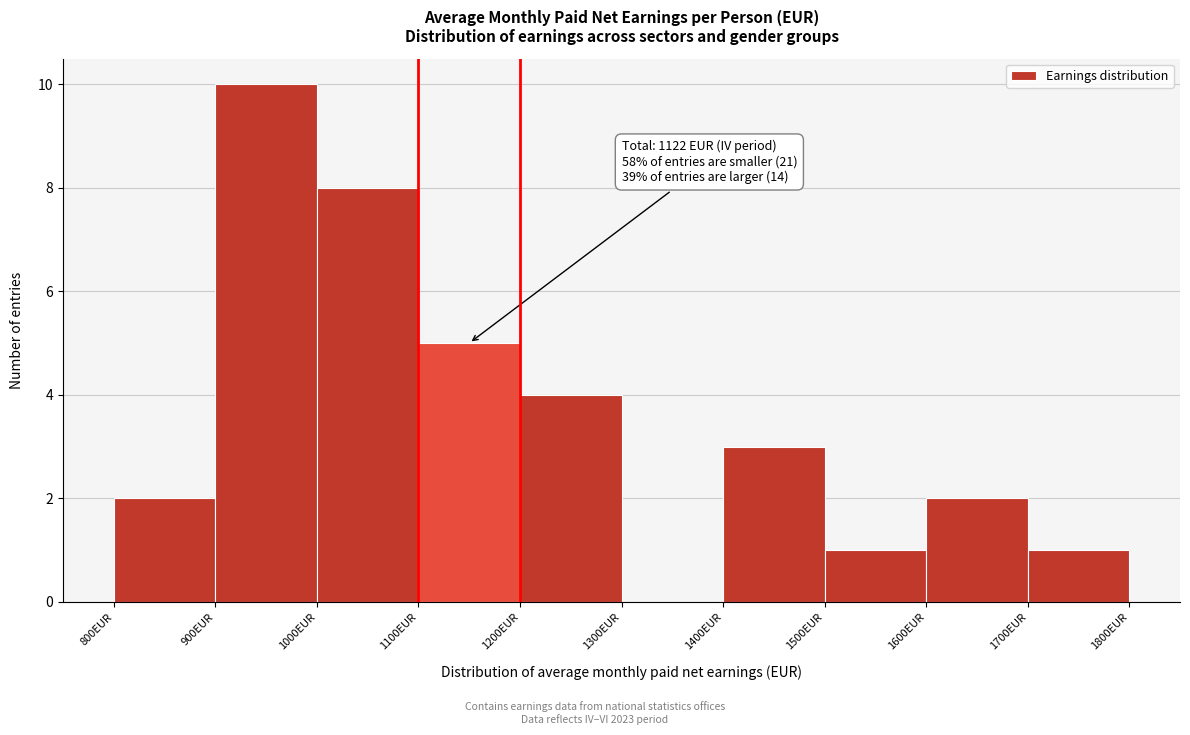

Which range on the x-axis has the tallest bar?

900 to 1000